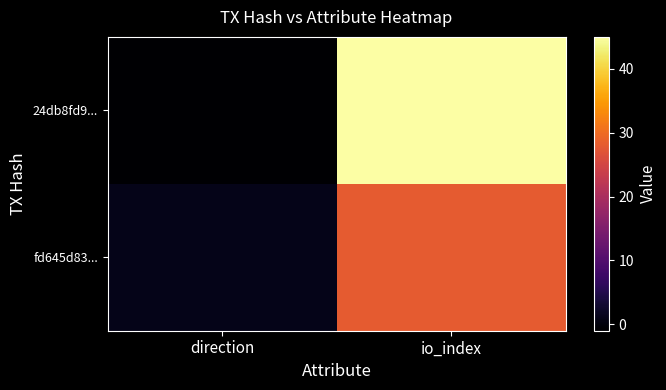

Between io_index and direction, which is larger?

io_index